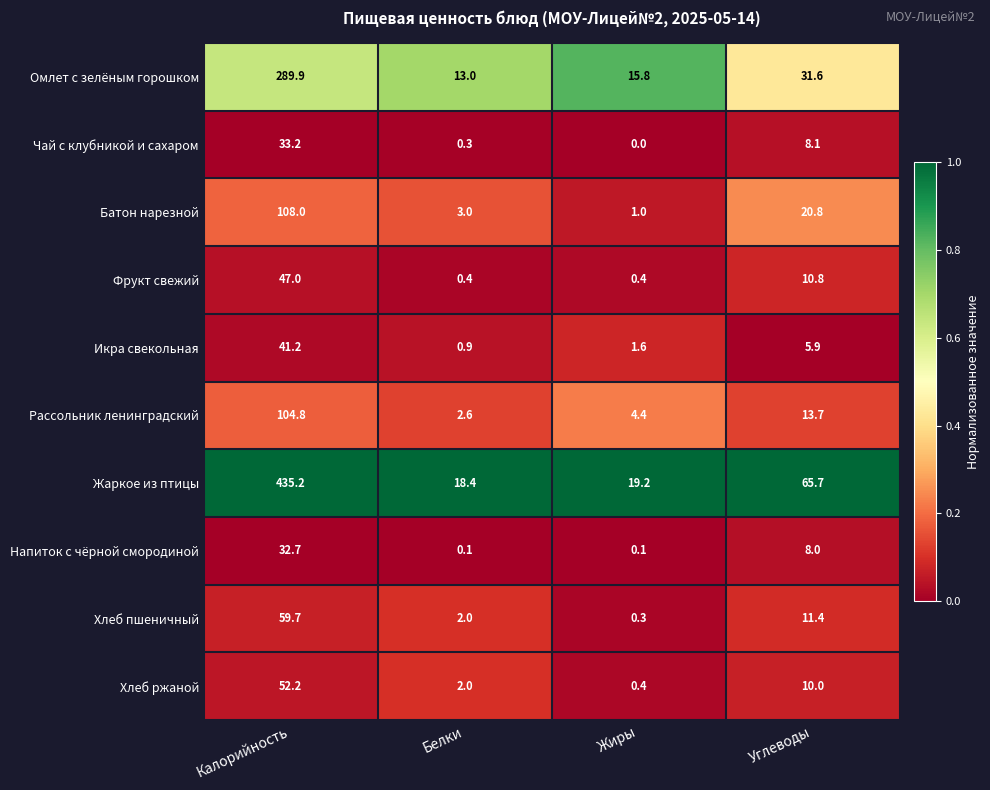

Between Калорийность and Жиры, which series saw the biggest shift?

Жаркое из птицы